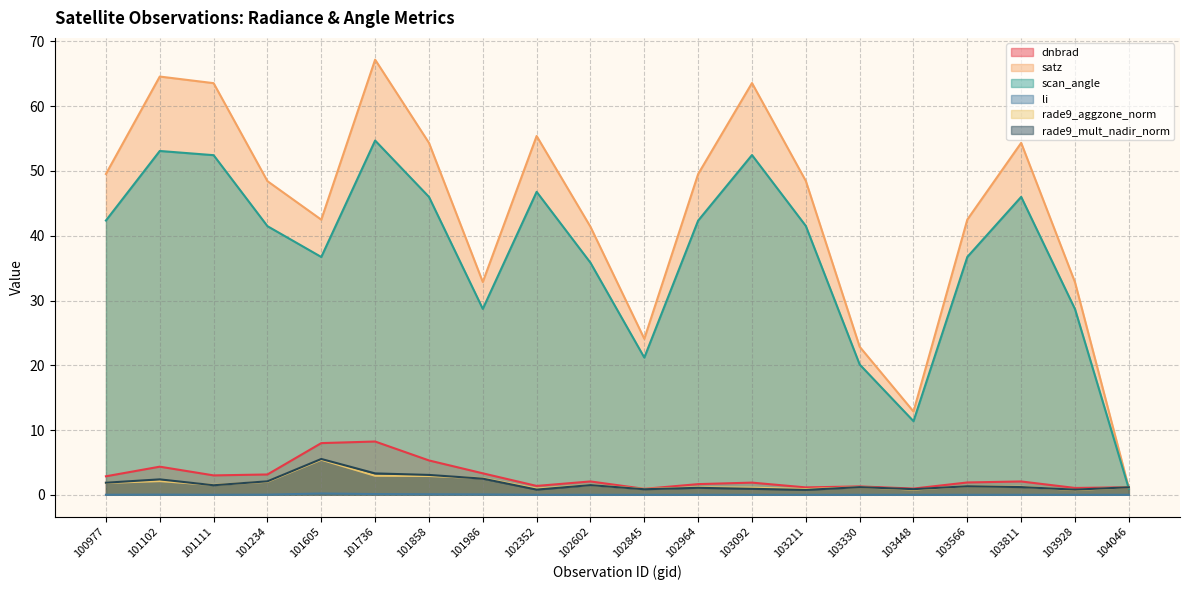

How many values in the rade9_mult_nadir_norm series exceed 1?

14